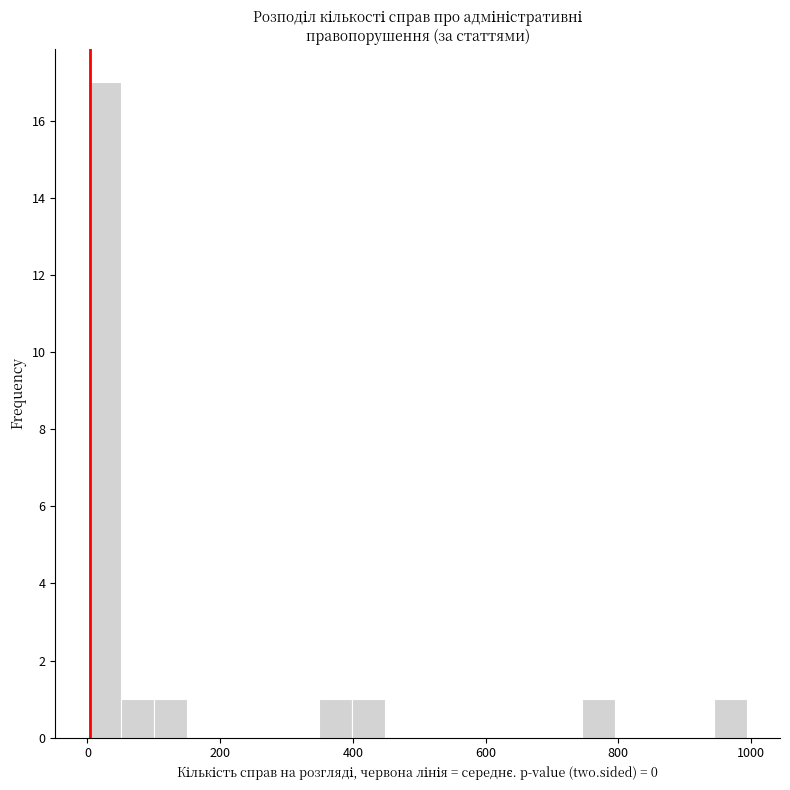

Read against the x-axis, roughly where is the centre of the tallest bar?

20